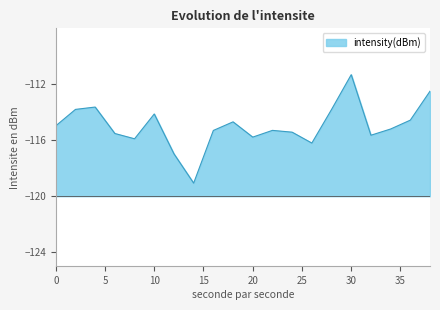

Is it true that the value at 4 is -71.7?

False